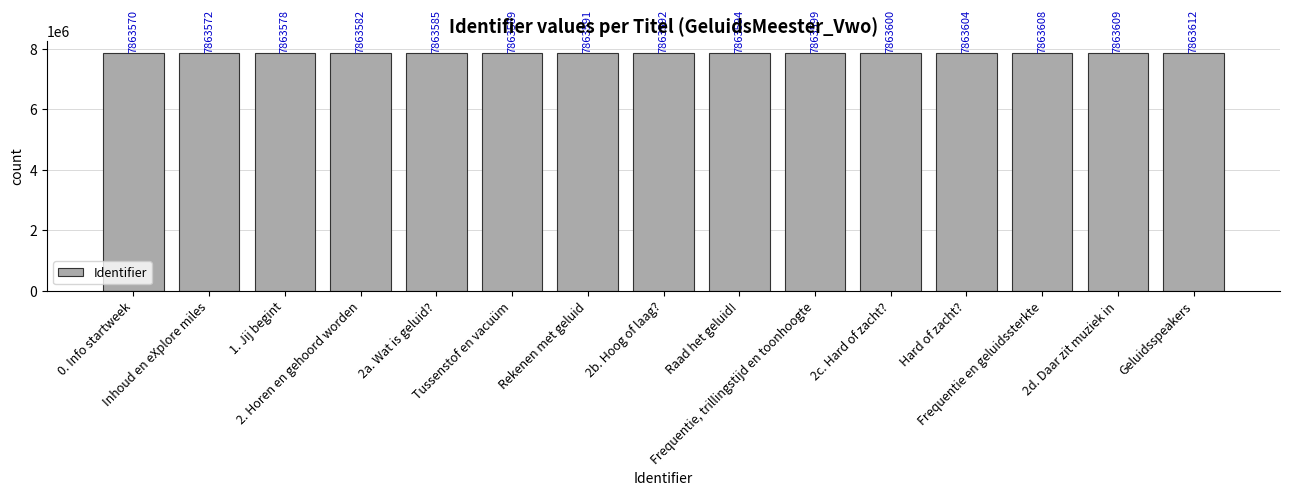

Does the chart contain any negative values?

No